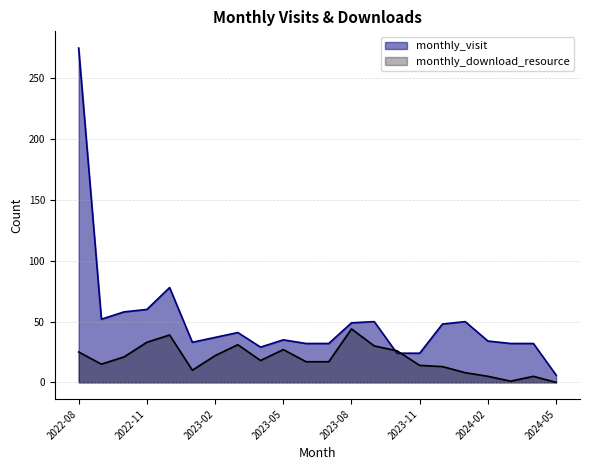

Which series ends up on top after the final intersection of monthly_visit and monthly_download_resource?

monthly_visit